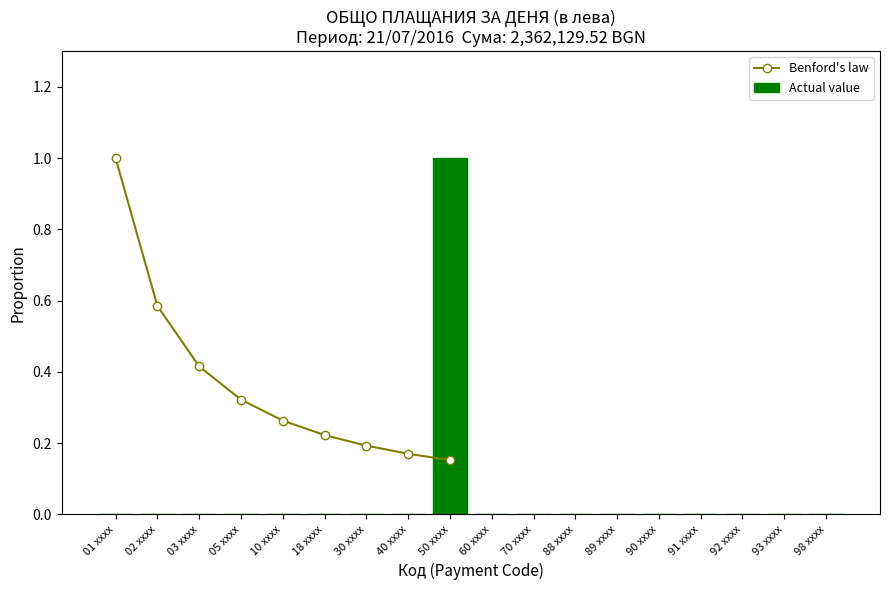

Reading right to left, list all the values displayed in this chart.

0	0	0	0	0	0	0	0	0	1	0	0	0	0	0	0	0	0